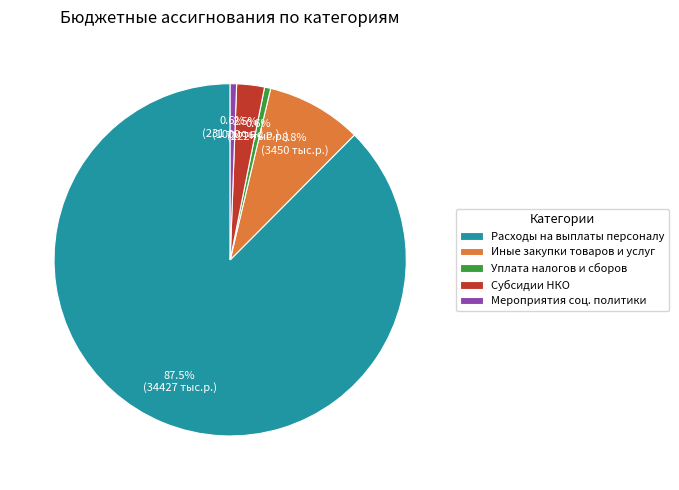

How many slices are in this pie chart?

5